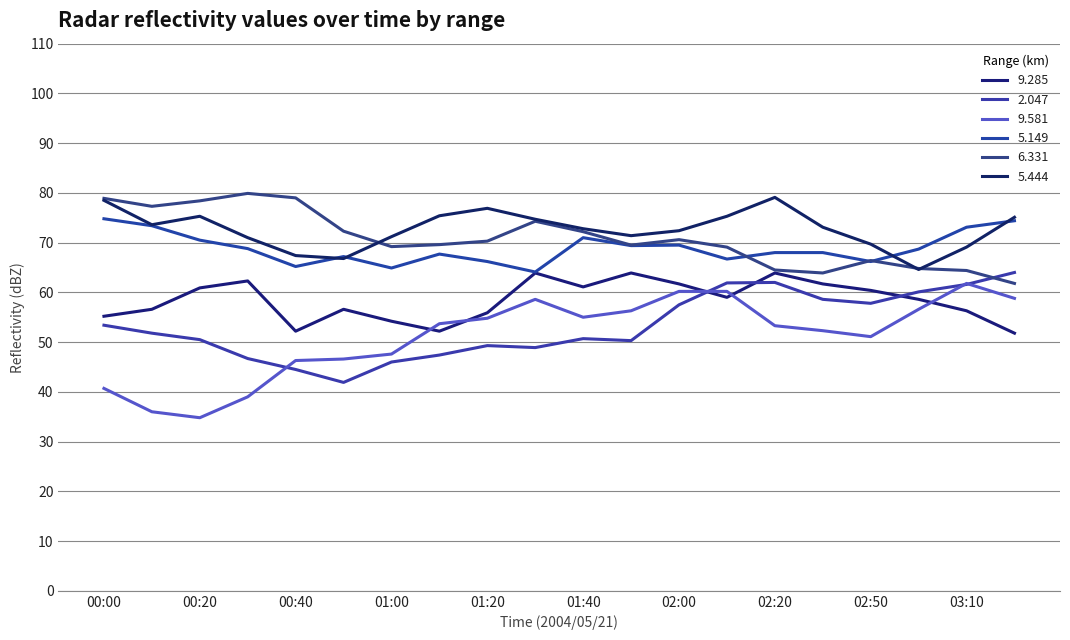

Reading right to left, what are all the values shown in this chart?

9.285: 51.8	56.3	58.6	60.4	61.7	63.9	59.0	61.7	63.9	61.1	63.9	55.9	52.2	54.2	56.6	52.2	62.3	60.9	56.6	55.2
2.047: 64.0	61.6	60.1	57.8	58.6	62.0	61.9	57.5	50.3	50.7	48.9	49.3	47.4	46.0	41.9	44.5	46.7	50.5	51.8	53.4
9.581: 58.8	61.8	56.6	51.1	52.3	53.3	60.2	60.2	56.3	55.0	58.6	54.8	53.7	47.6	46.6	46.3	39.0	34.8	36.0	40.7
5.149: 74.4	73.1	68.7	66.2	68.0	68.0	66.7	69.5	69.4	71.0	64.1	66.2	67.7	64.9	67.2	65.2	68.8	70.5	73.4	74.8
6.331: 61.8	64.4	64.8	66.4	63.9	64.5	69.1	70.6	69.5	72.2	74.3	70.3	69.6	69.2	72.3	79.0	79.9	78.4	77.3	78.9
5.444: 75.1	69.1	64.6	69.7	73.1	79.1	75.3	72.4	71.4	72.8	74.7	76.9	75.4	71.2	66.8	67.4	71.0	75.3	73.6	78.5